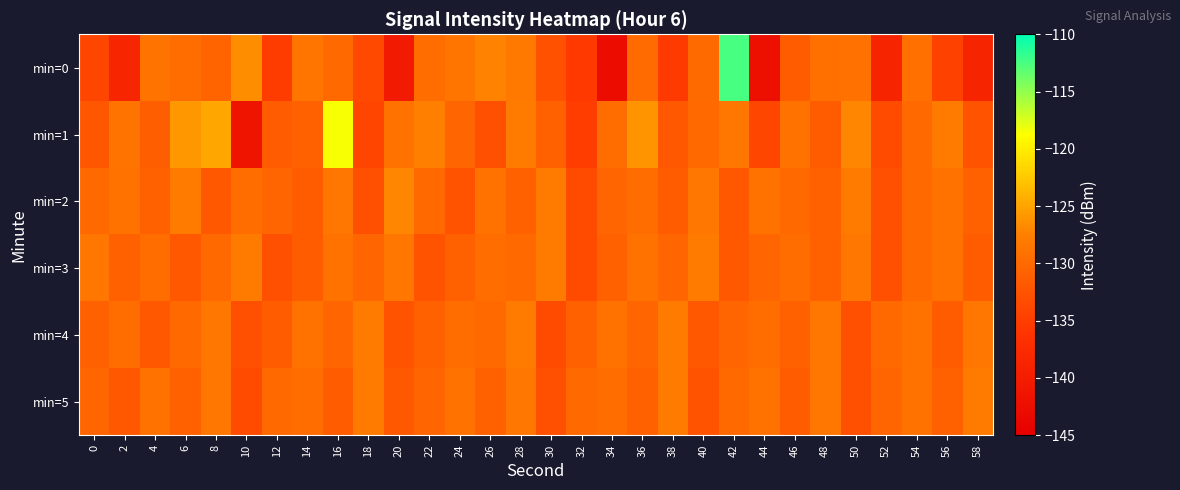

What is the total value across all series at 2?

-788.7